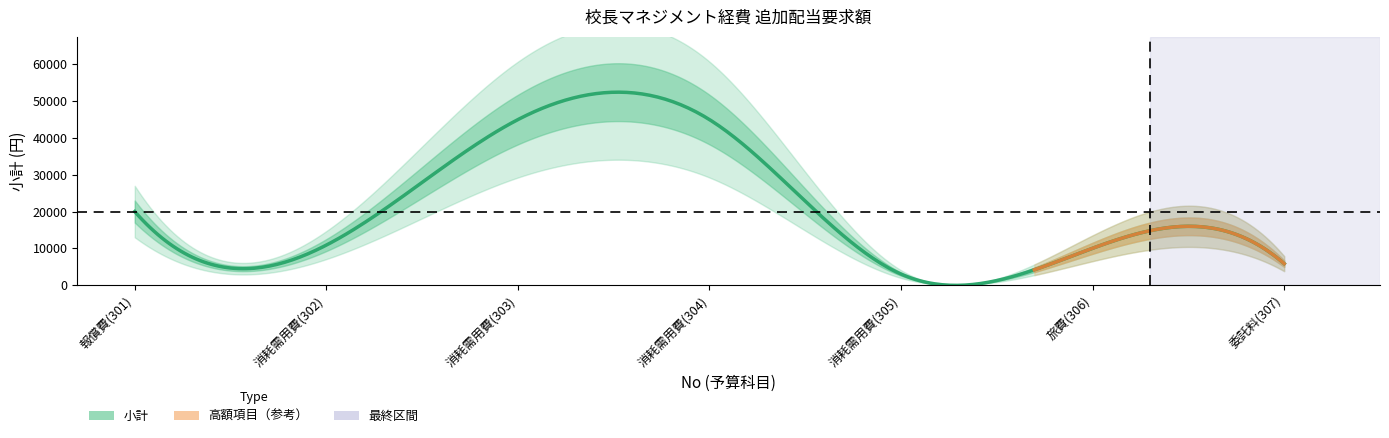

True or false: the data shows 3000 at 305.

True